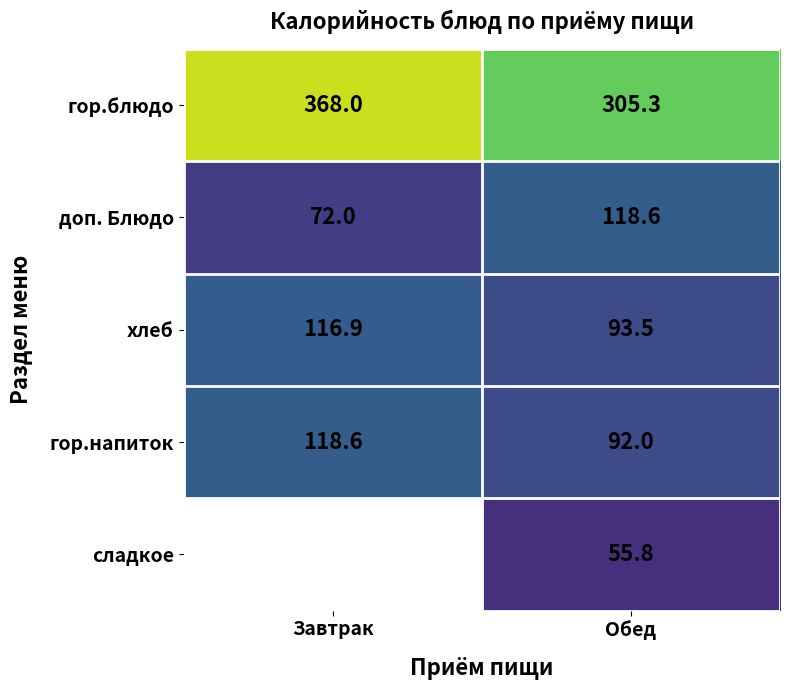

Rank the categories by гор.блюдо value from highest to lowest.

Завтрак, Обед